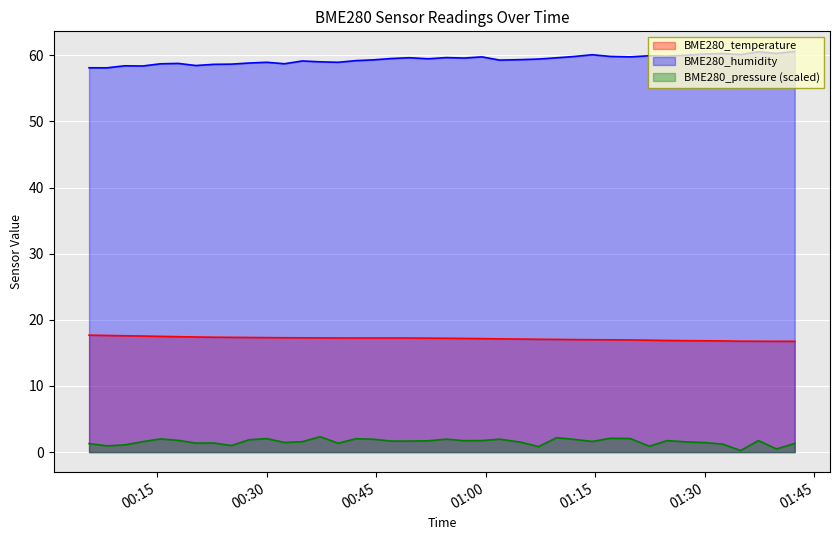

What is the difference between the second highest and second lowest values in the BME280_pressure_kPa series?

1.7